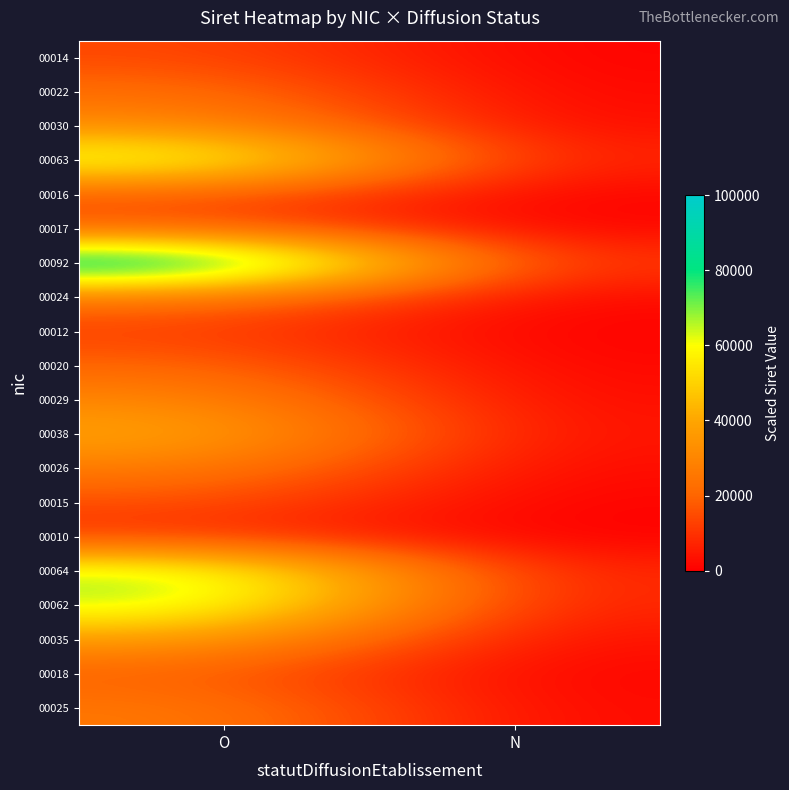

Reading left to right, transcribe all the data shown in this chart.

00014: O=14285.7	N=439.6
00022: O=23076.9	N=1318.7
00030: O=31868.1	N=2197.8
00063: O=68131.9	N=5824.2
00016: O=16483.5	N=659.3
00017: O=17582.4	N=769.2
00092: O=100000.0	N=9011.0
00024: O=25274.7	N=1538.5
00012: O=12087.9	N=219.8
00020: O=20879.1	N=1098.9
00029: O=30769.2	N=2087.9
00038: O=40659.3	N=3076.9
00026: O=27472.5	N=1758.2
00015: O=15384.6	N=549.5
00010: O=9890.1	N=0.0
00064: O=69230.8	N=5934.1
00062: O=67033.0	N=5714.3
00035: O=37362.6	N=2747.3
00018: O=18681.3	N=879.1
00025: O=26373.6	N=1648.4